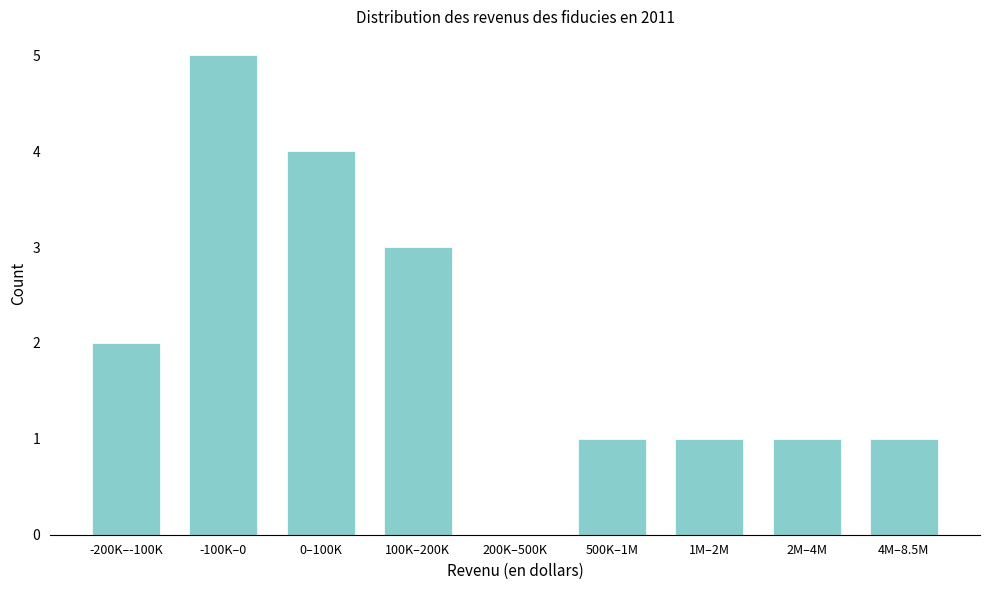

Reading right to left, list all the values displayed in this chart.

4M–8.5M=1	2M–4M=1	1M–2M=1	500K–1M=1	200K–500K=0	100K–200K=3	0–100K=4	-100K–0=5	-200K–-100K=2